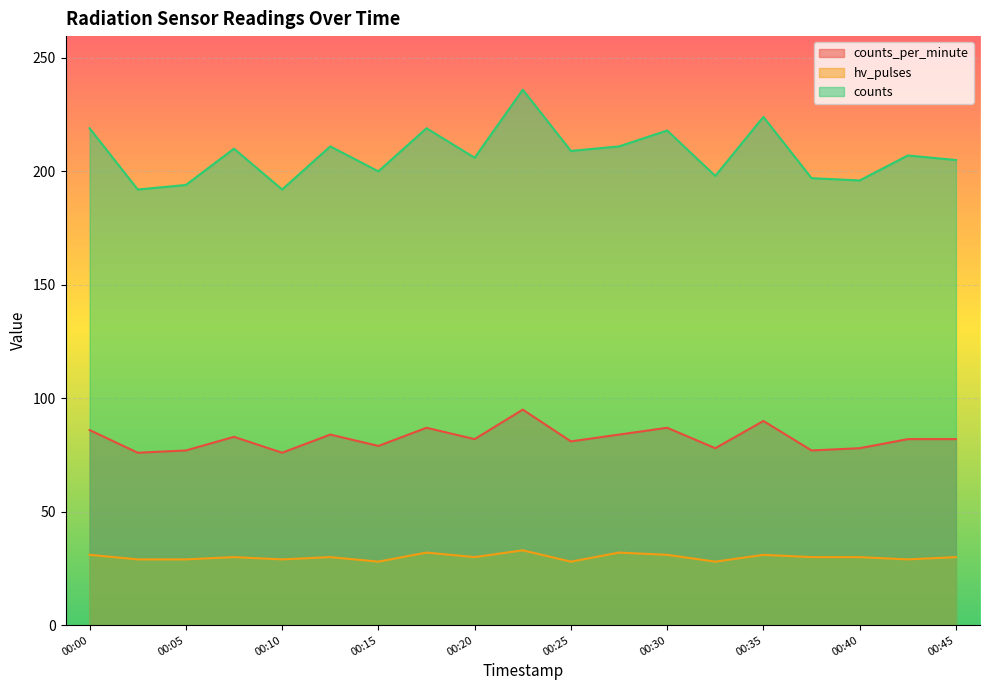

At which category does the chart reach its peak across all series?

00:22